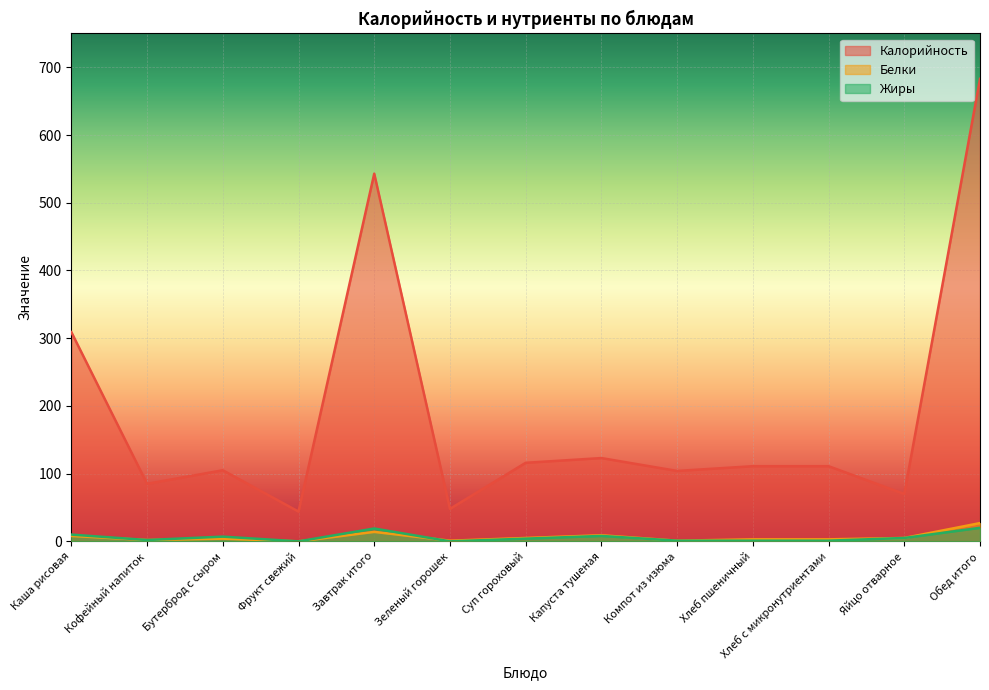

How many lines are shown in the chart?

3